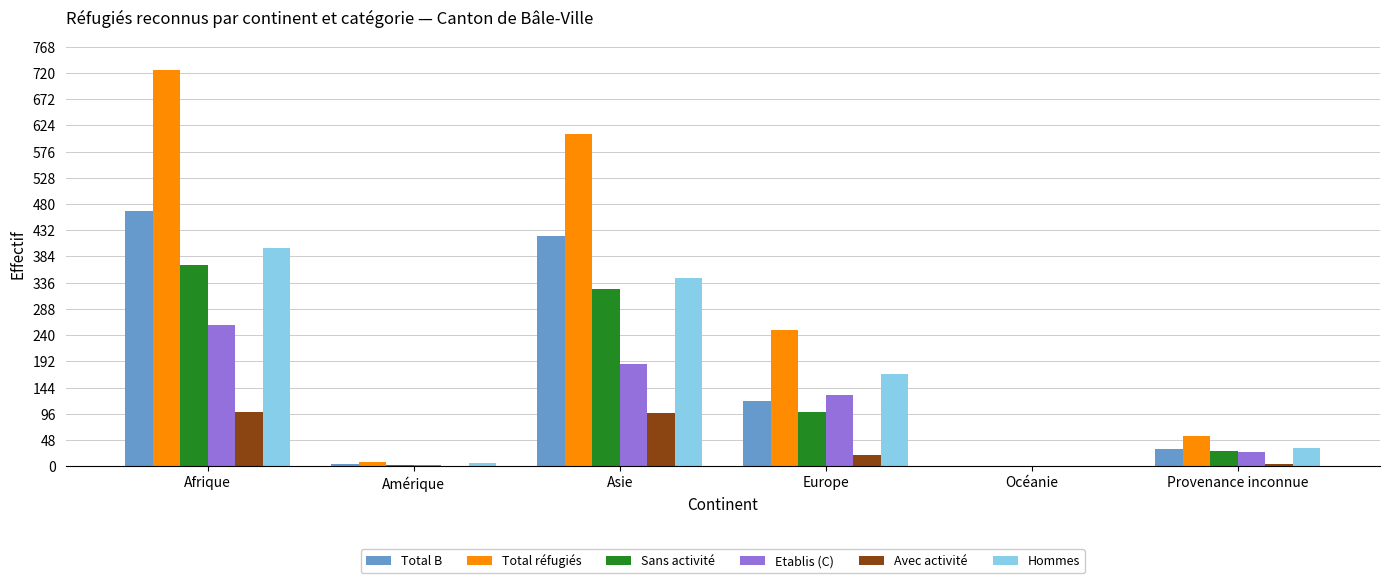

Which series has the largest total across all categories?

Total réfugiés